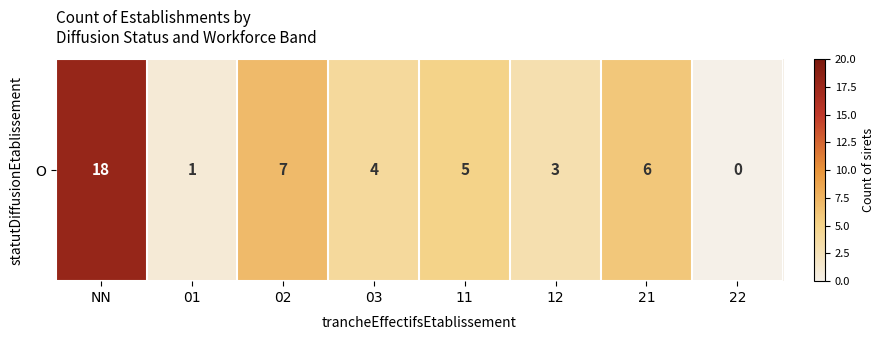

Where does the data first go above 5?

NN